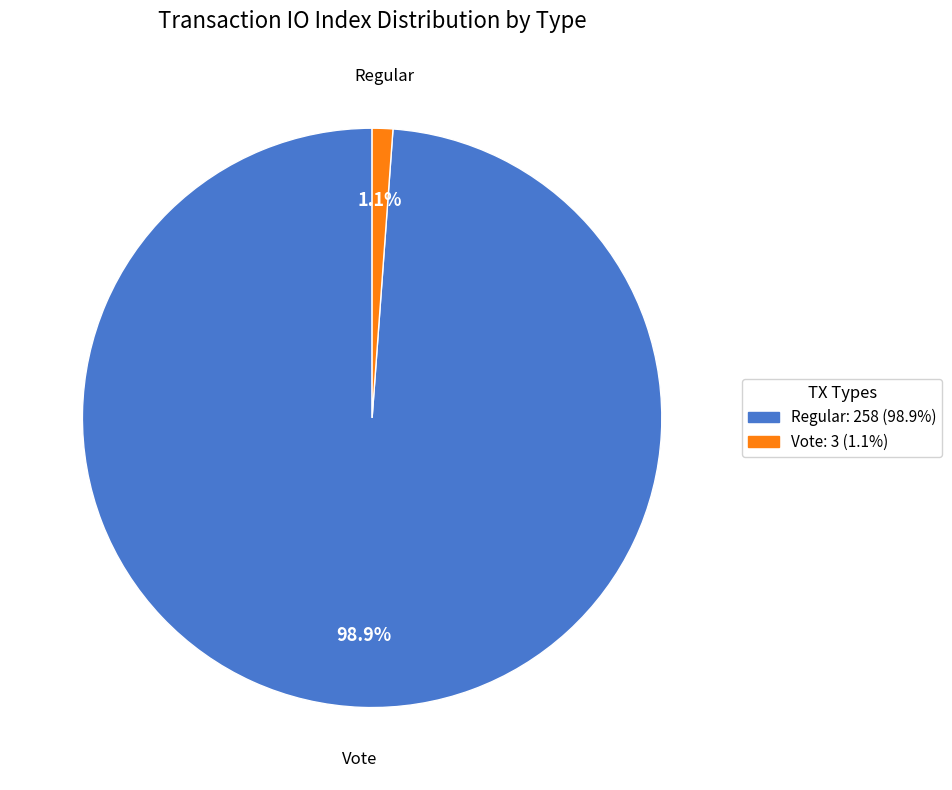

What is the smallest slice in the pie chart?

Vote (io_index=3)